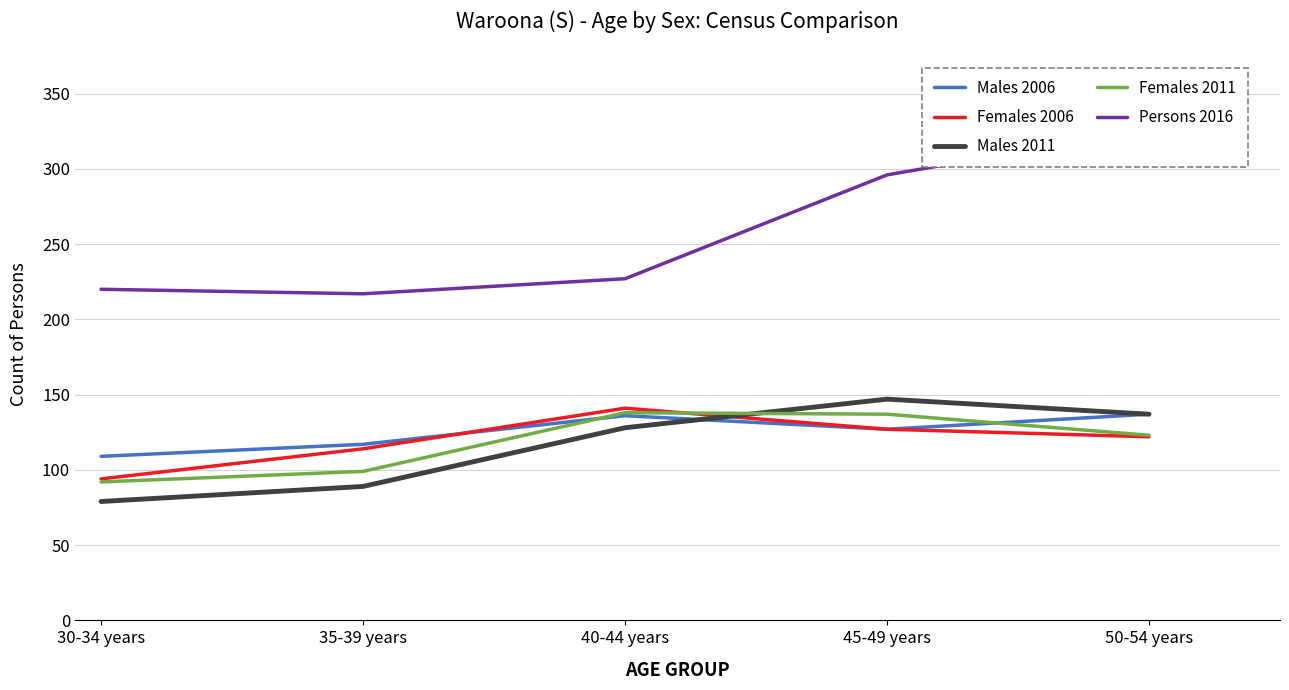

What is the minimum value shown in the chart?

79